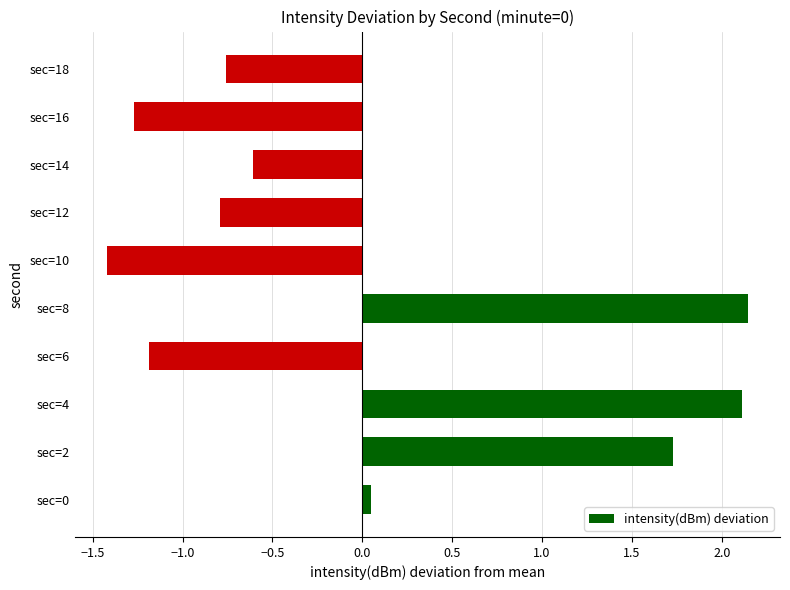

What is the difference between the maximum and minimum values?

3.6